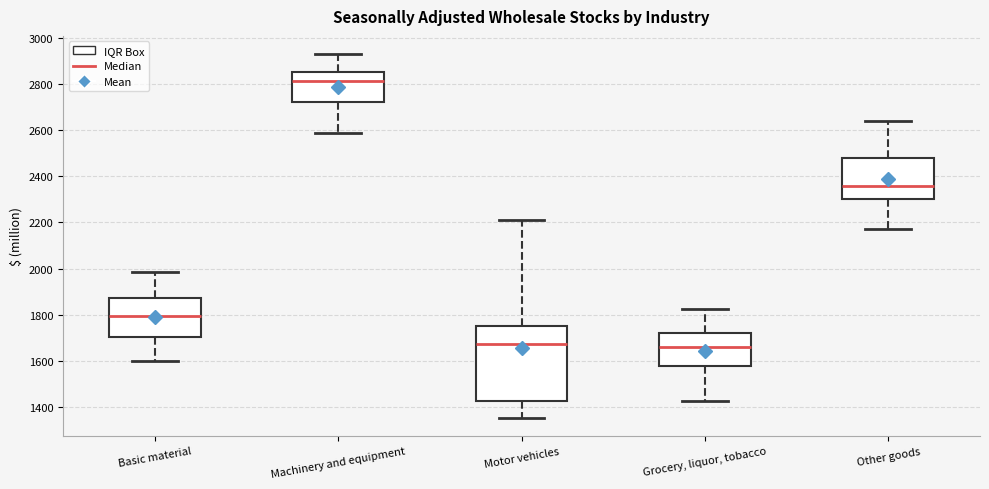

Reading left to right, transcribe this box plot: for each box, give where its median line is, the range the box spans, and where its two whiskers end, as read against the y-axis. The values are not printed on the chart, so give them approximately, as read against the axis.

Basic material: median 1800, box 1700 to 1880, whiskers 1600 to 1980
Machinery and equipment: median 2820, box 2720 to 2860, whiskers 2580 to 2940
Motor vehicles: median 1680, box 1420 to 1760, whiskers 1360 to 2220
Grocery, liquor, tobacco: median 1660, box 1580 to 1720, whiskers 1420 to 1820
Other goods: median 2360, box 2300 to 2480, whiskers 2180 to 2640